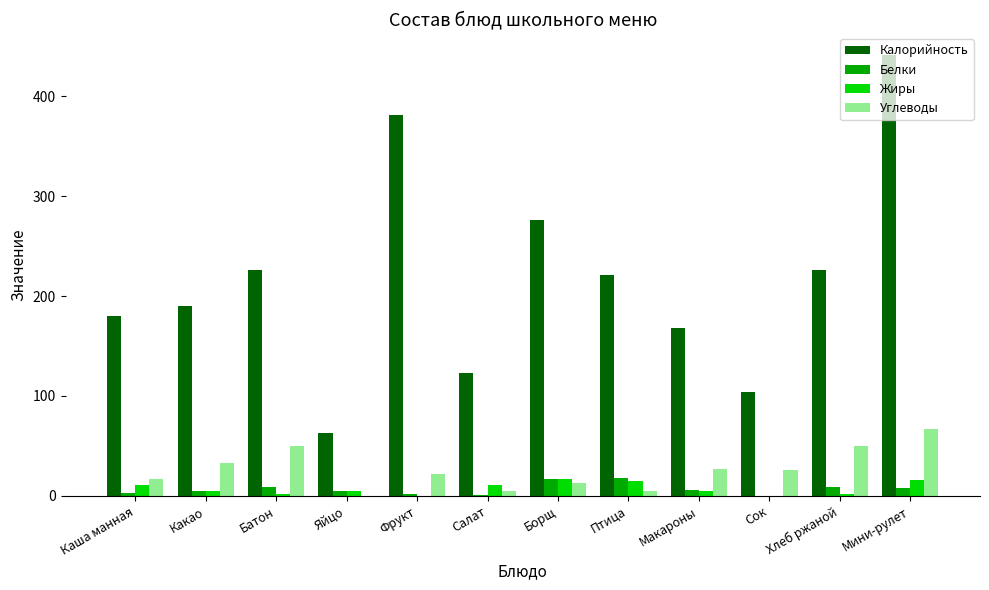

Between Каша манная and Борщ, which series saw the biggest shift?

Калорийность